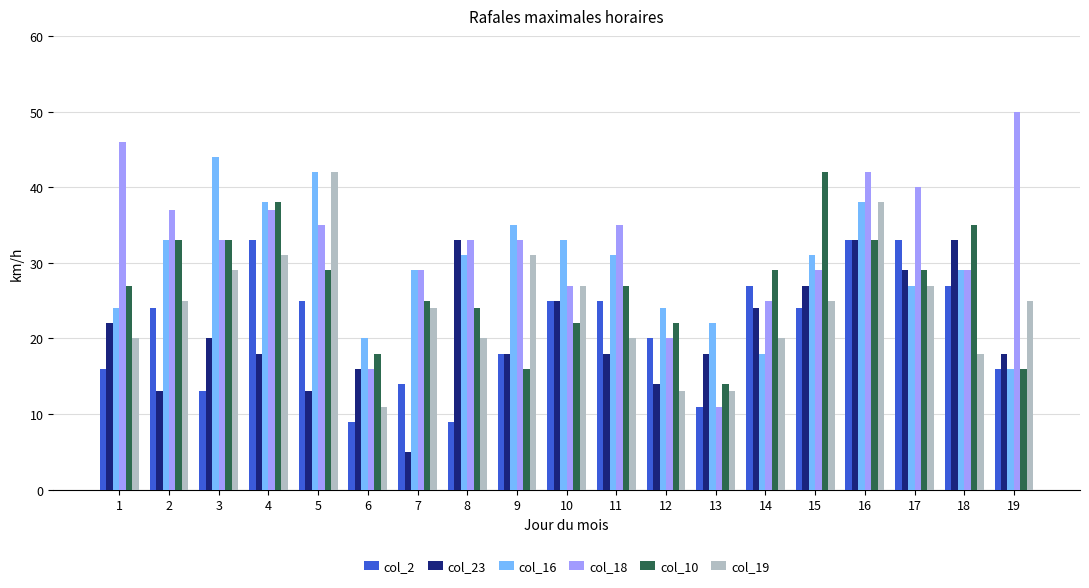

What is the difference between the highest and lowest values at 17?

13